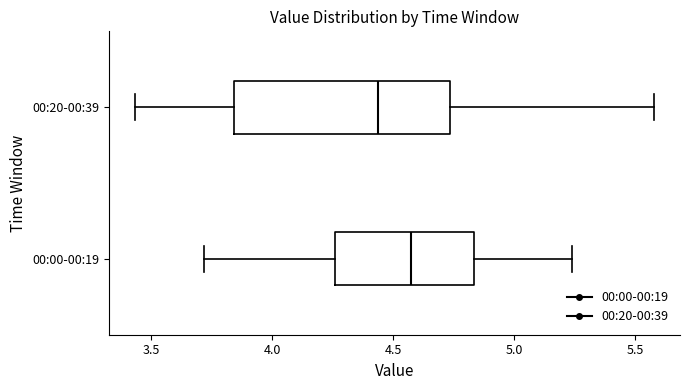

Reading bottom to top, transcribe this box plot: for each box, give where its median line is, the range the box spans, and where its two whiskers end, as read against the x-axis. The values are not printed on the chart, so give them approximately, as read against the axis.

00:00-00:19: median 4.60, box 4.25 to 4.85, whiskers 3.70 to 5.25
00:20-00:39: median 4.45, box 3.85 to 4.75, whiskers 3.45 to 5.60